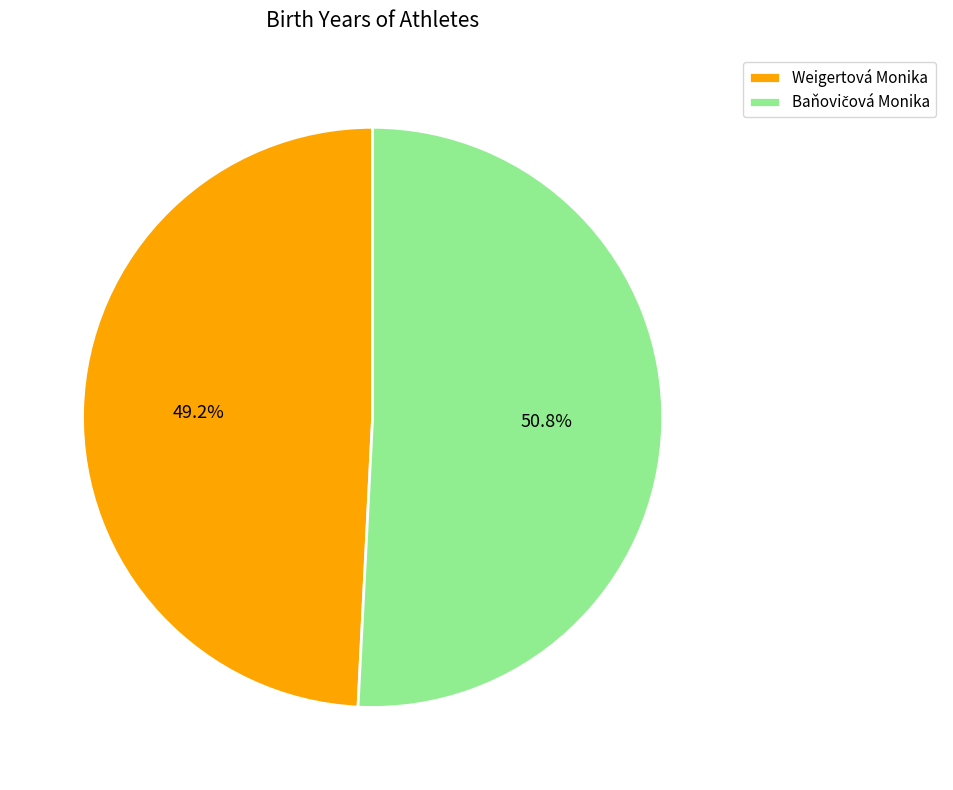

What is the smallest slice in the pie chart?

Weigertová Monika